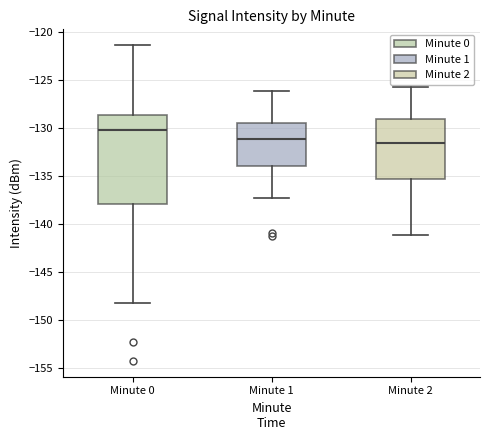

Which box is the tallest, from its lower edge to its upper edge?

Minute 0